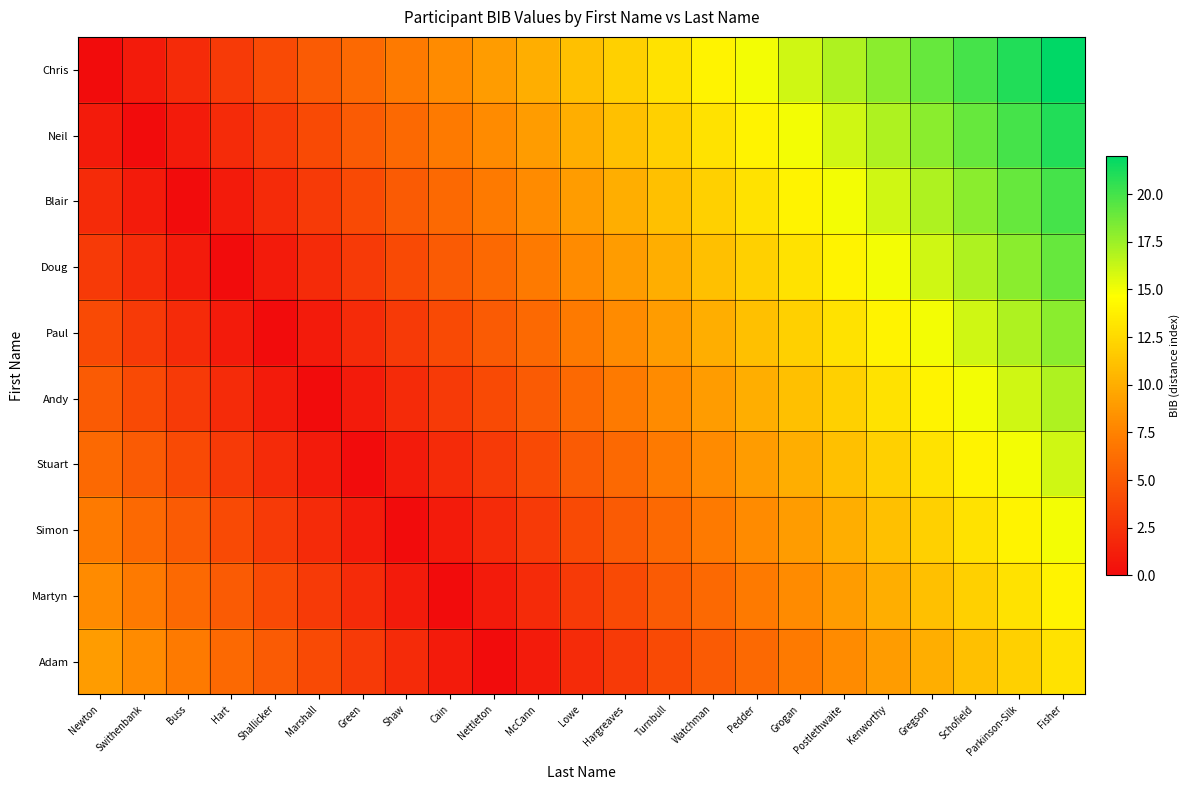

Which has a higher value, Gregson or Swithenbank?

Gregson